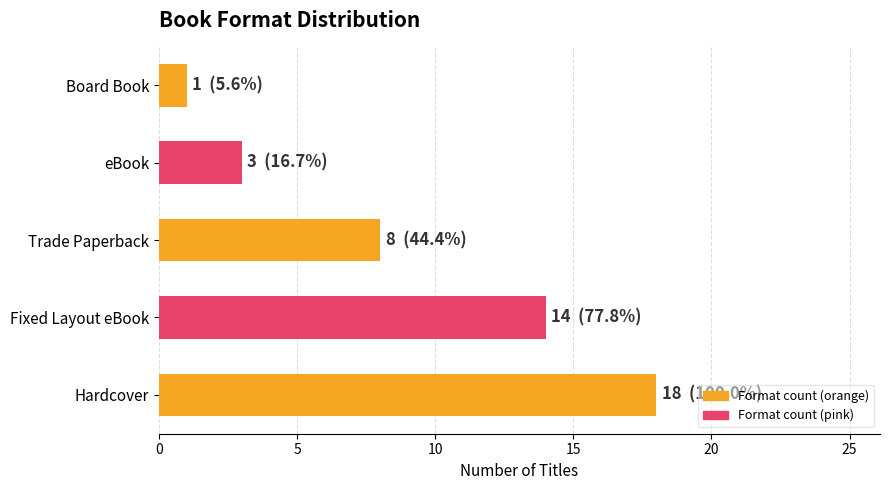

What is the difference between the maximum and minimum values?

17